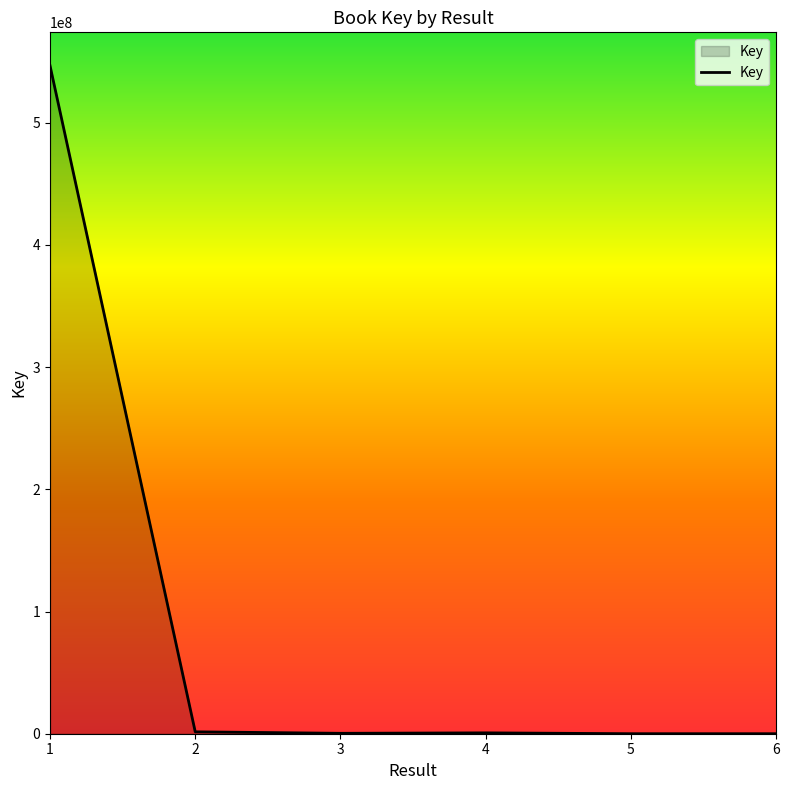

What is the difference between the maximum and minimum values?

546534635